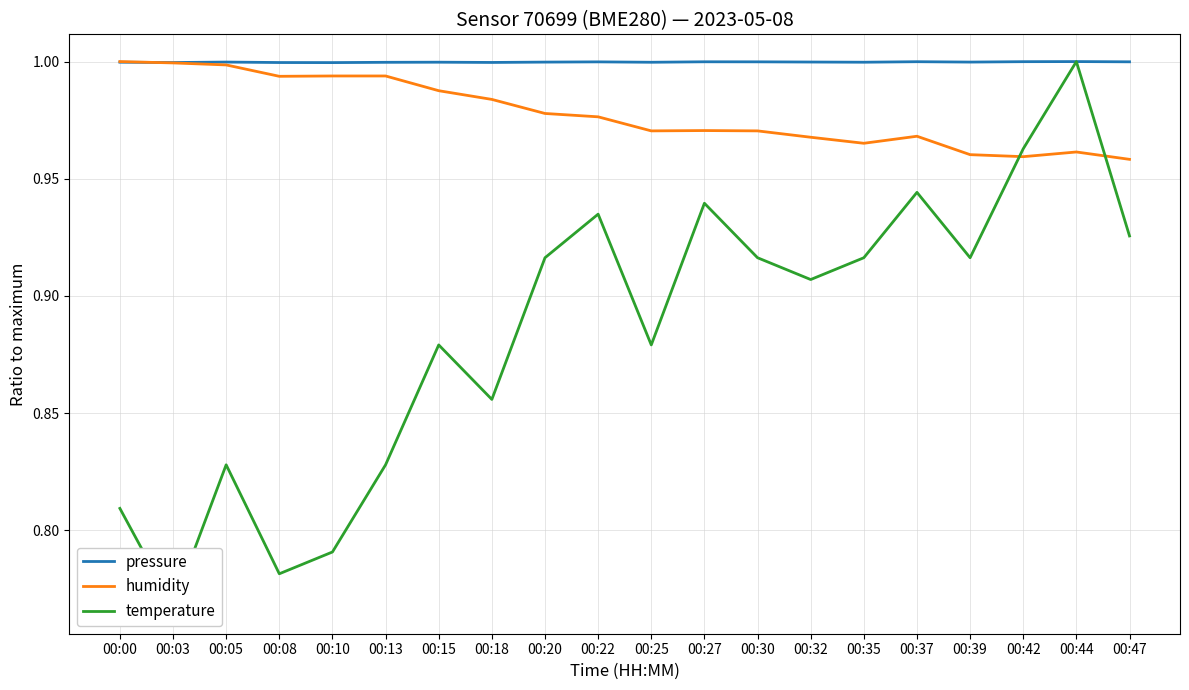

At which label does temperature reach its minimum?

00:03